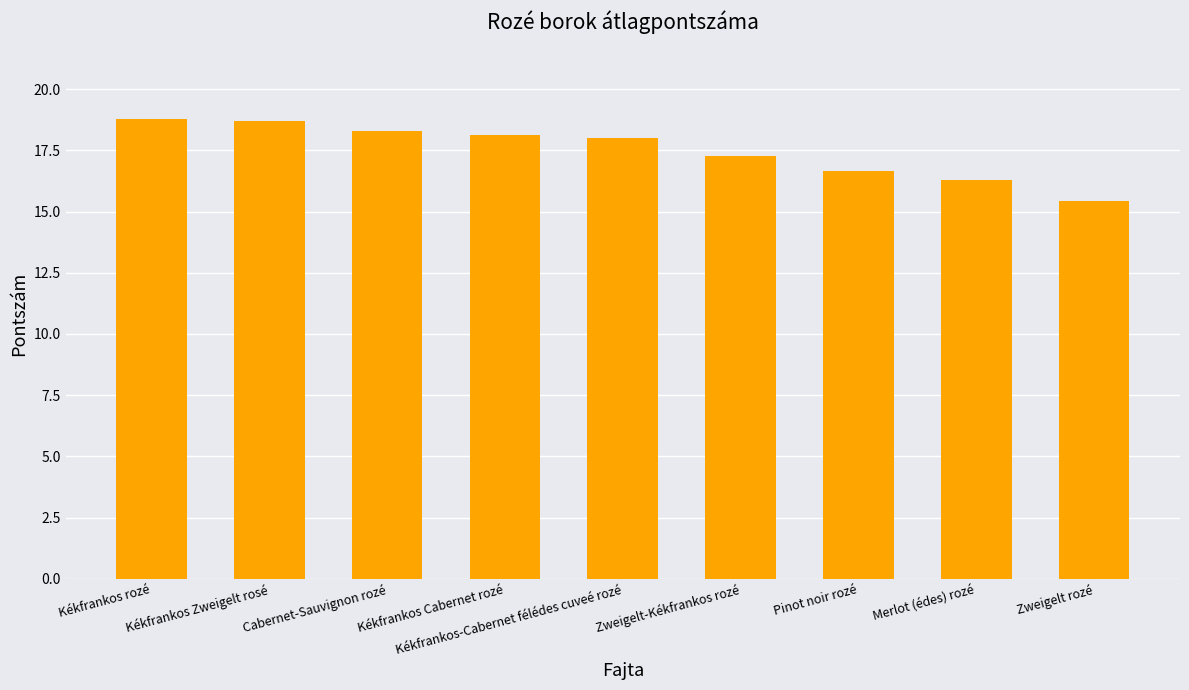

What is the difference between the values at Kékfrankos-Cabernet félédes cuveé rozé and Merlot (édes) rozé?

1.7